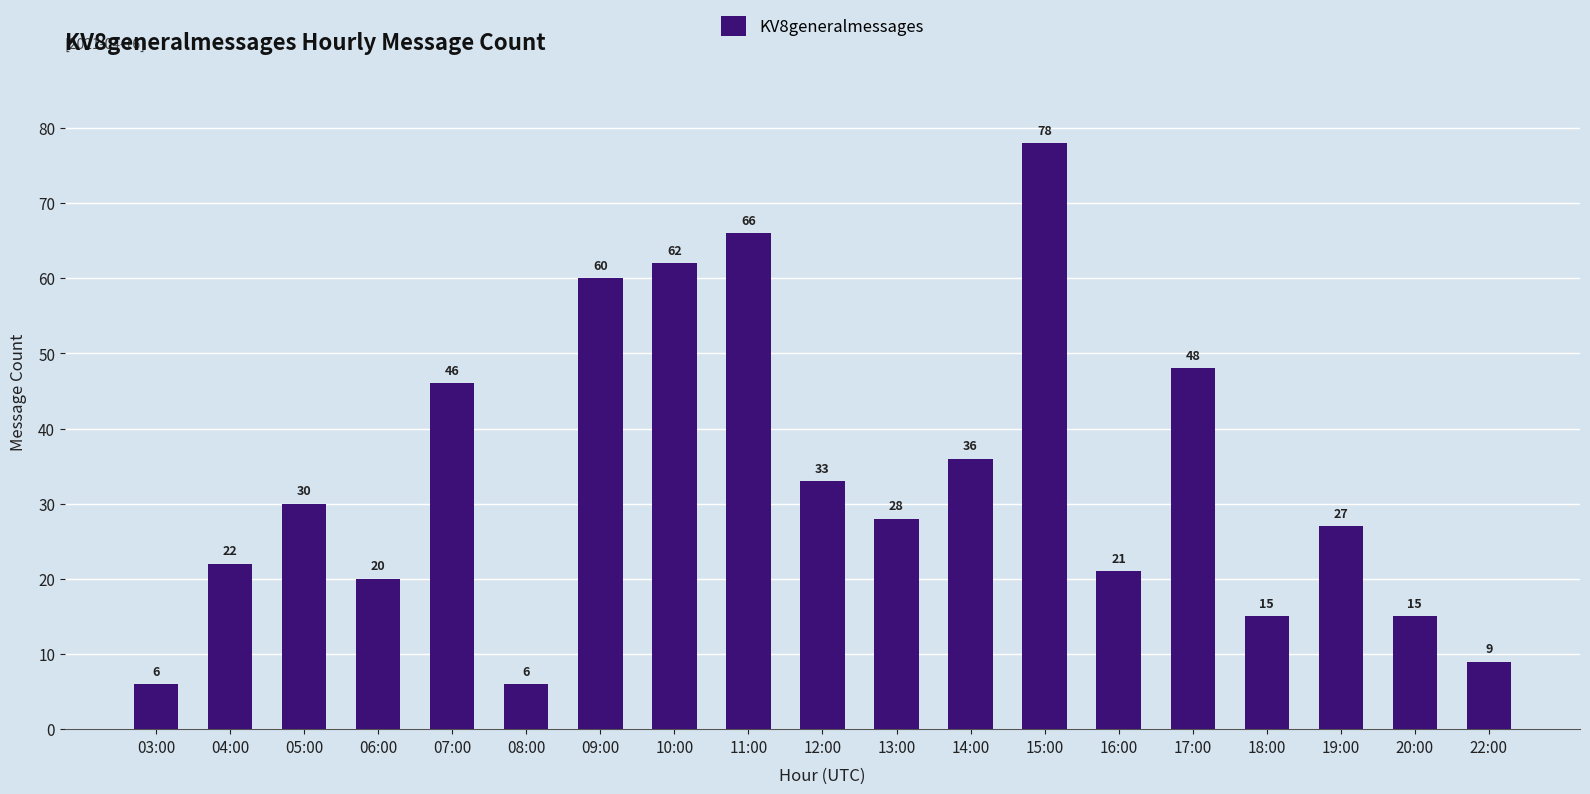

Is it true that the value at 10:00 is 62?

True